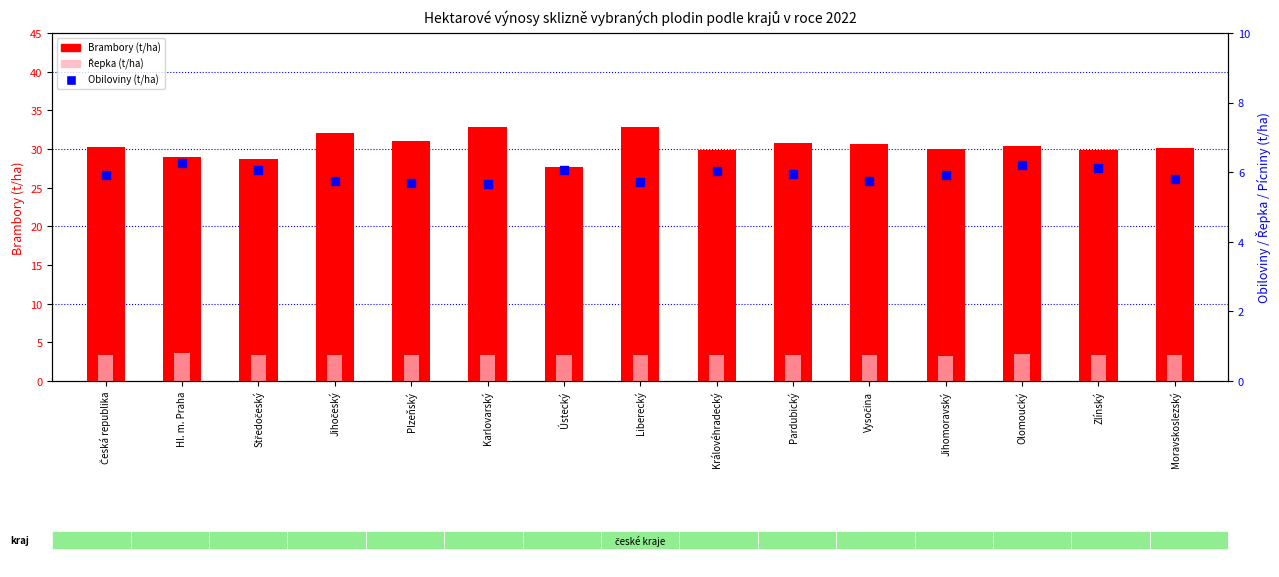

Which series has the largest total across all categories?

Brambory (t/ha)